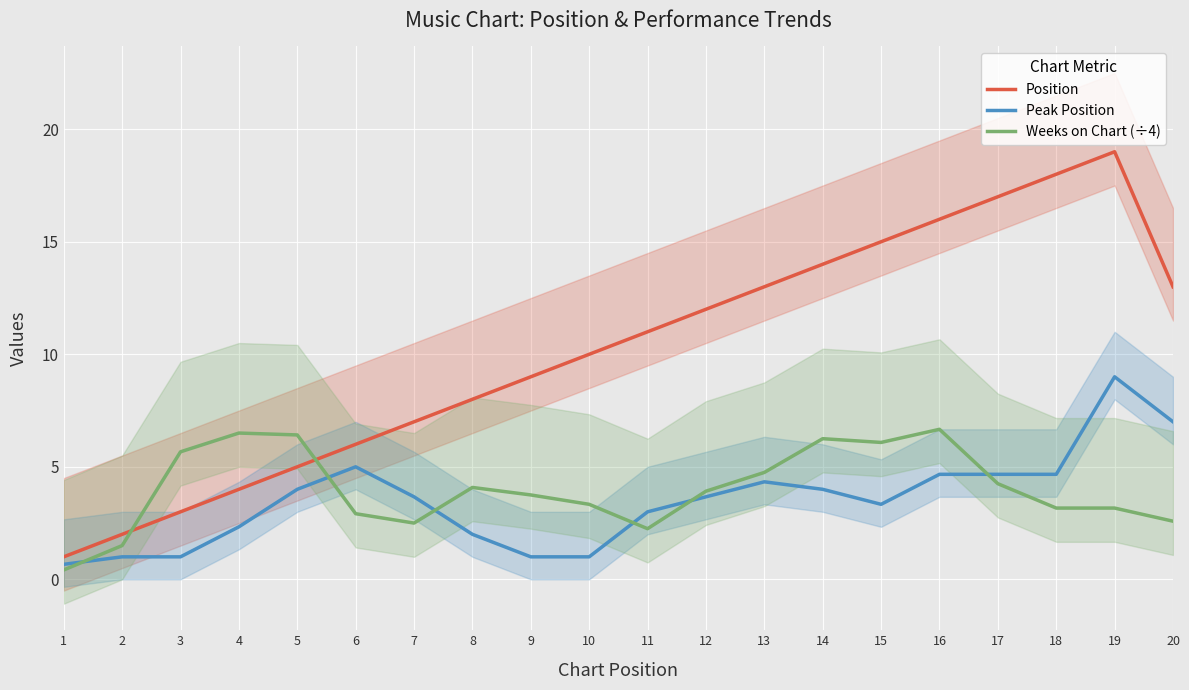

True or false: Weeks on Chart (÷4) has more than 1 points higher than both neighbors.

True